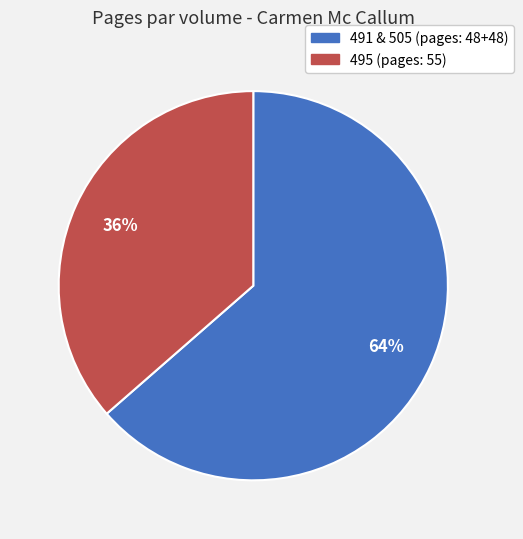

How many segments does this pie chart have?

2